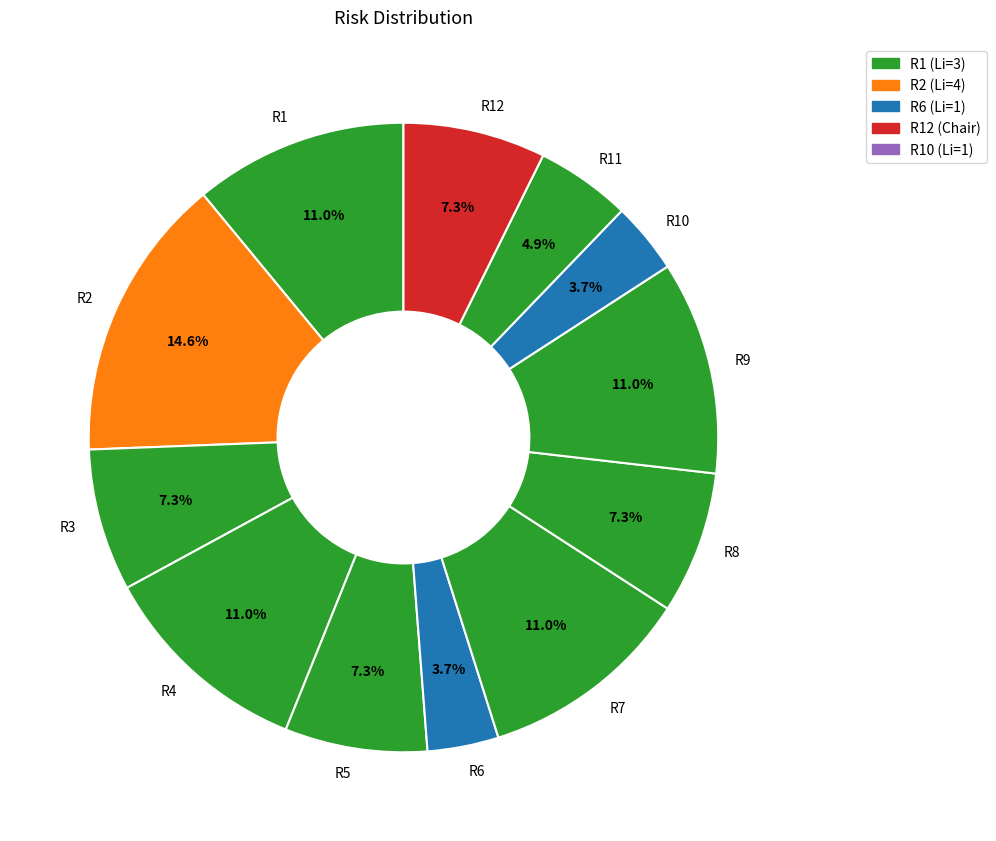

Is there a majority slice in this chart?

No